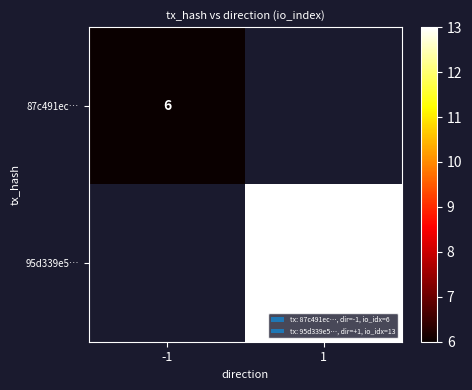

The 95d339e5… series shows 22.9 at 1. True or false?

False